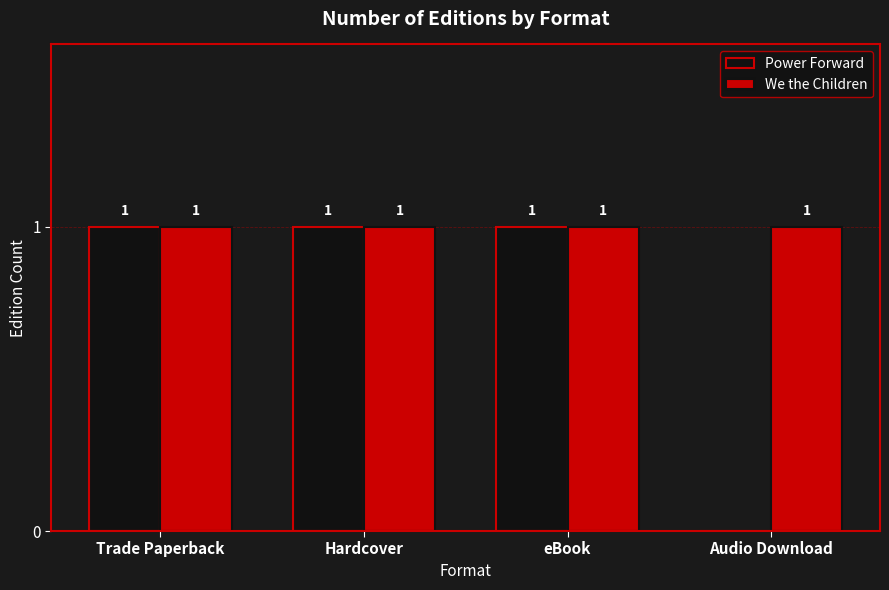

Between Hardcover and Audio Download, which series saw the biggest shift?

Power Forward